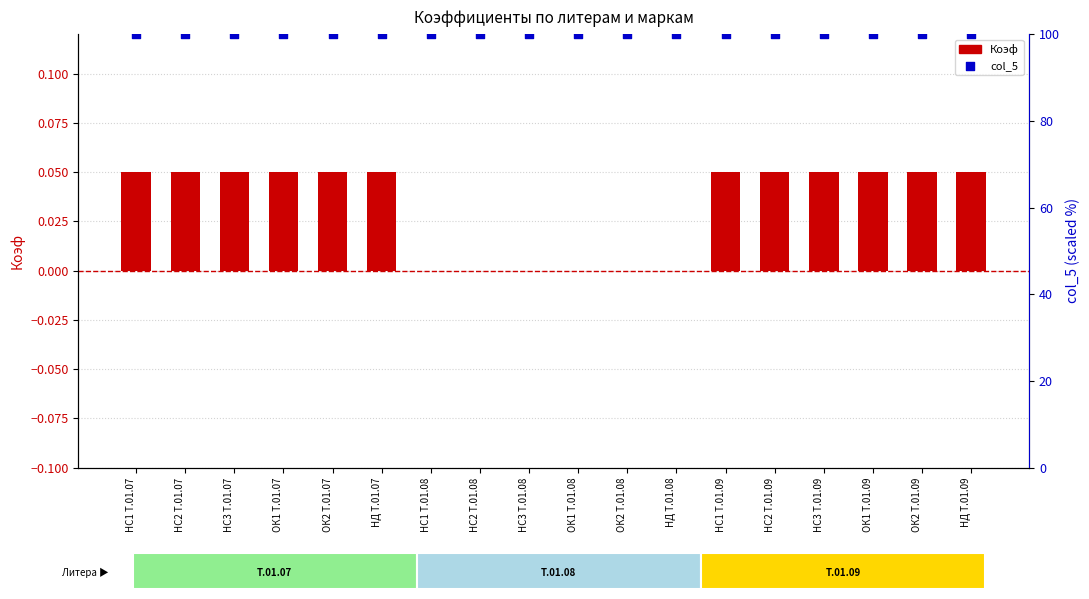

Which series reaches the maximum Y coordinate?

col_5